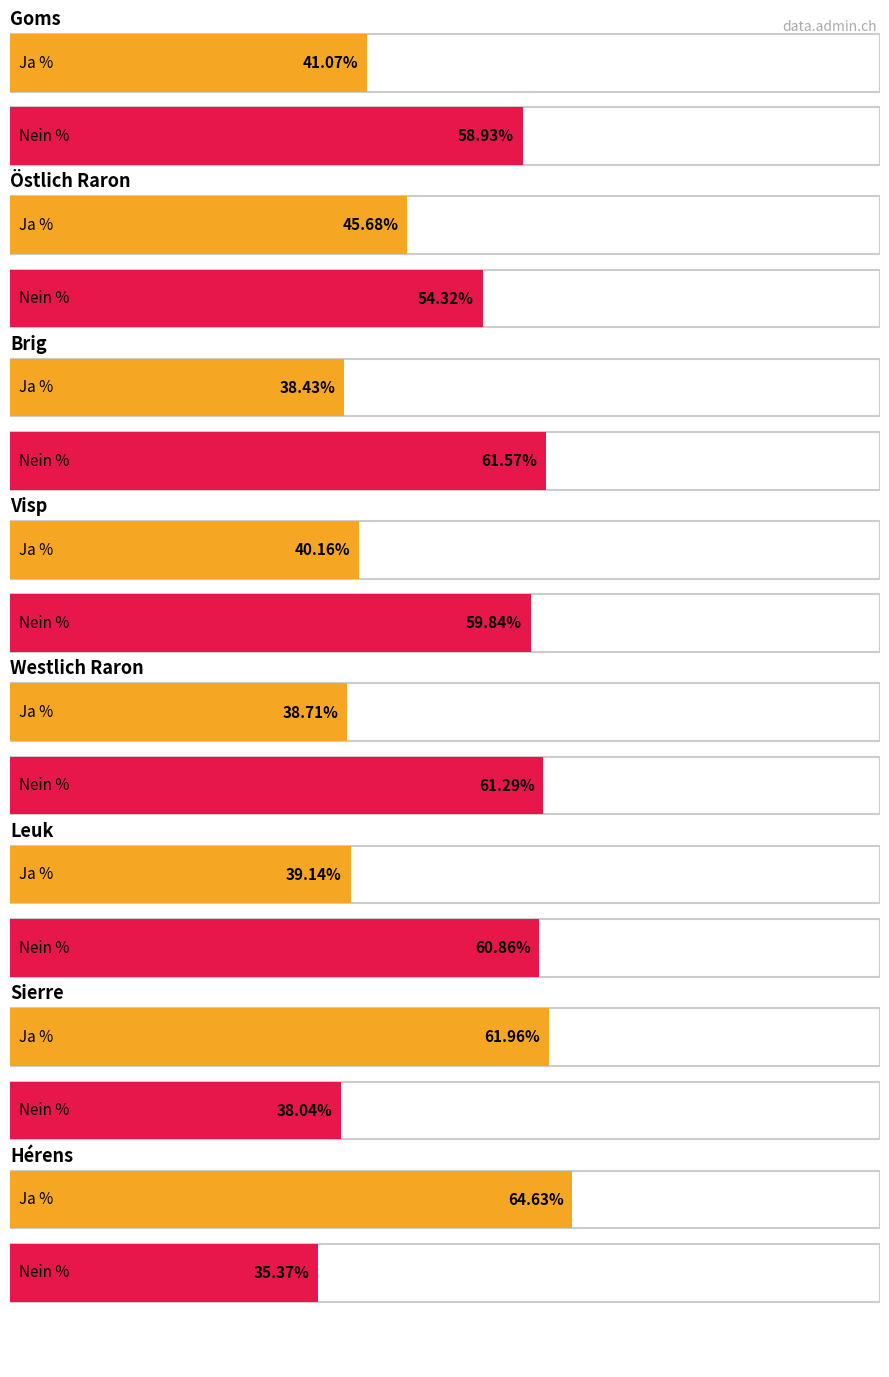

How many distinct data groups are displayed?

2